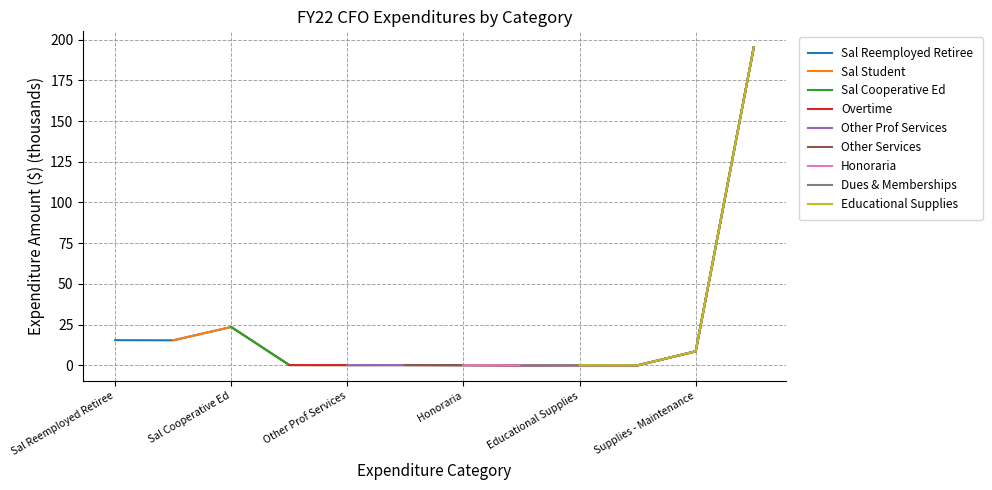

Where is Sal Reemployed Retiree nearest to the value 97?

Sal Cooperative Ed